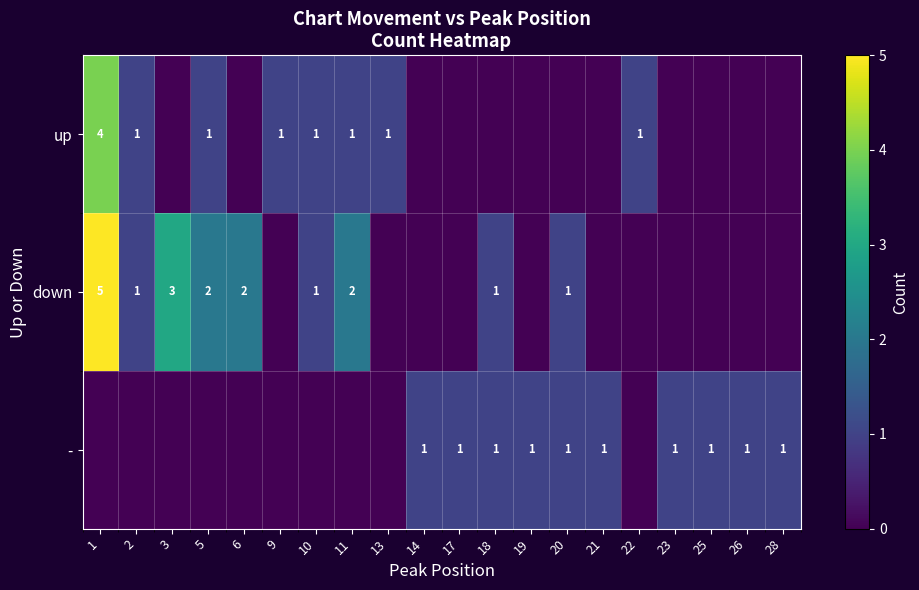

The up series shows 1 at 9. True or false?

True